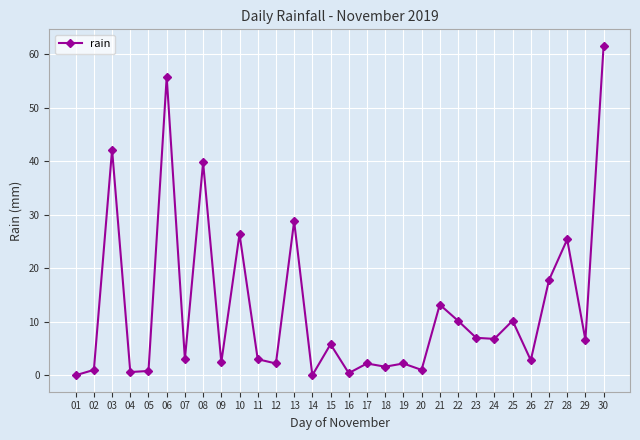

At which category does the data reach its first local peak?

03